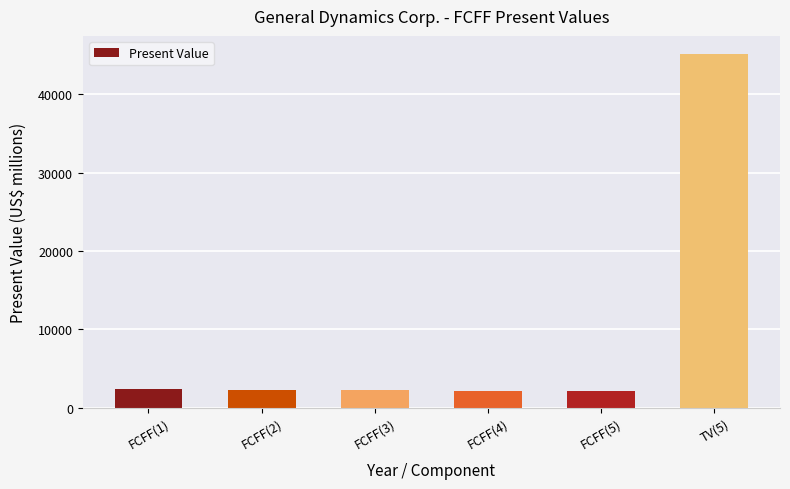

What position from the right is FCFF(2)?

5